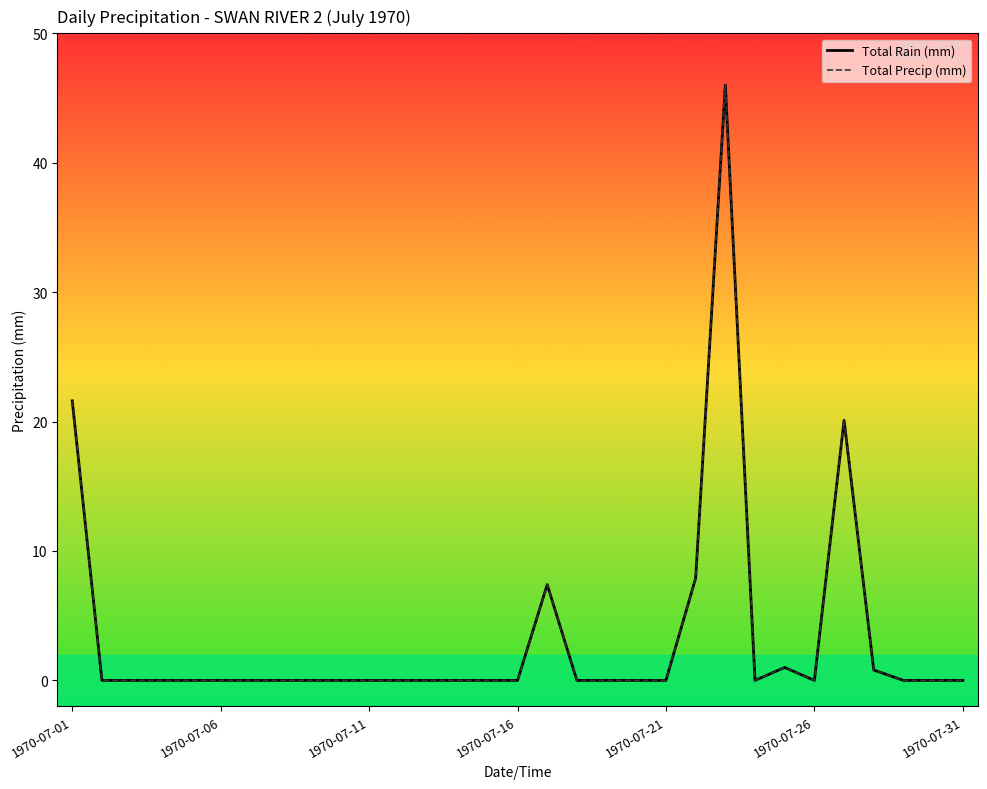

How many interior local peaks does the Total Precip (mm) series have?

4